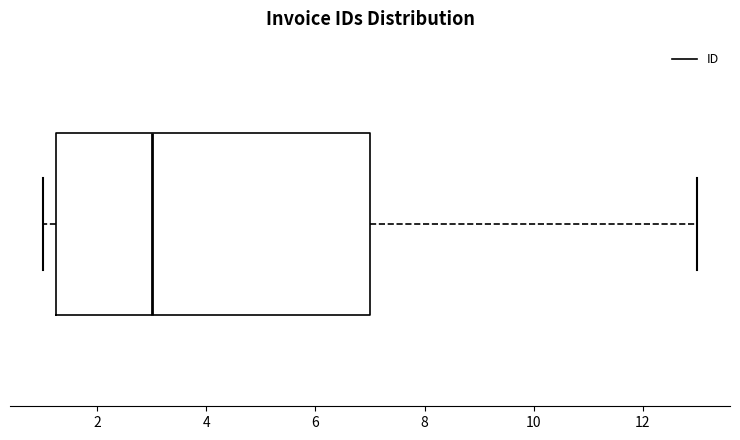

Where is the right edge of the box on the x-axis? The values are not printed on the chart, so give them approximately, as read against the axis.

7.0